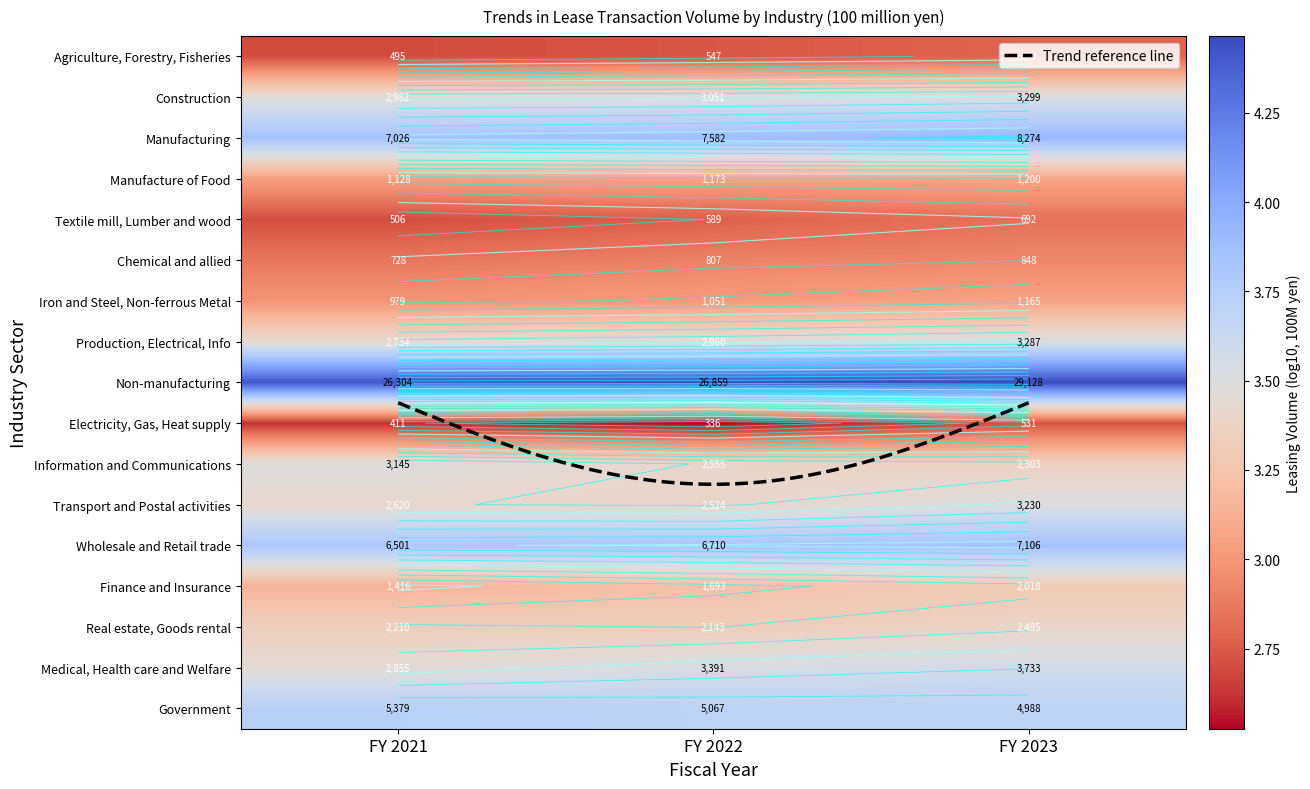

At which category is the sum across all series the highest?

FY 2023